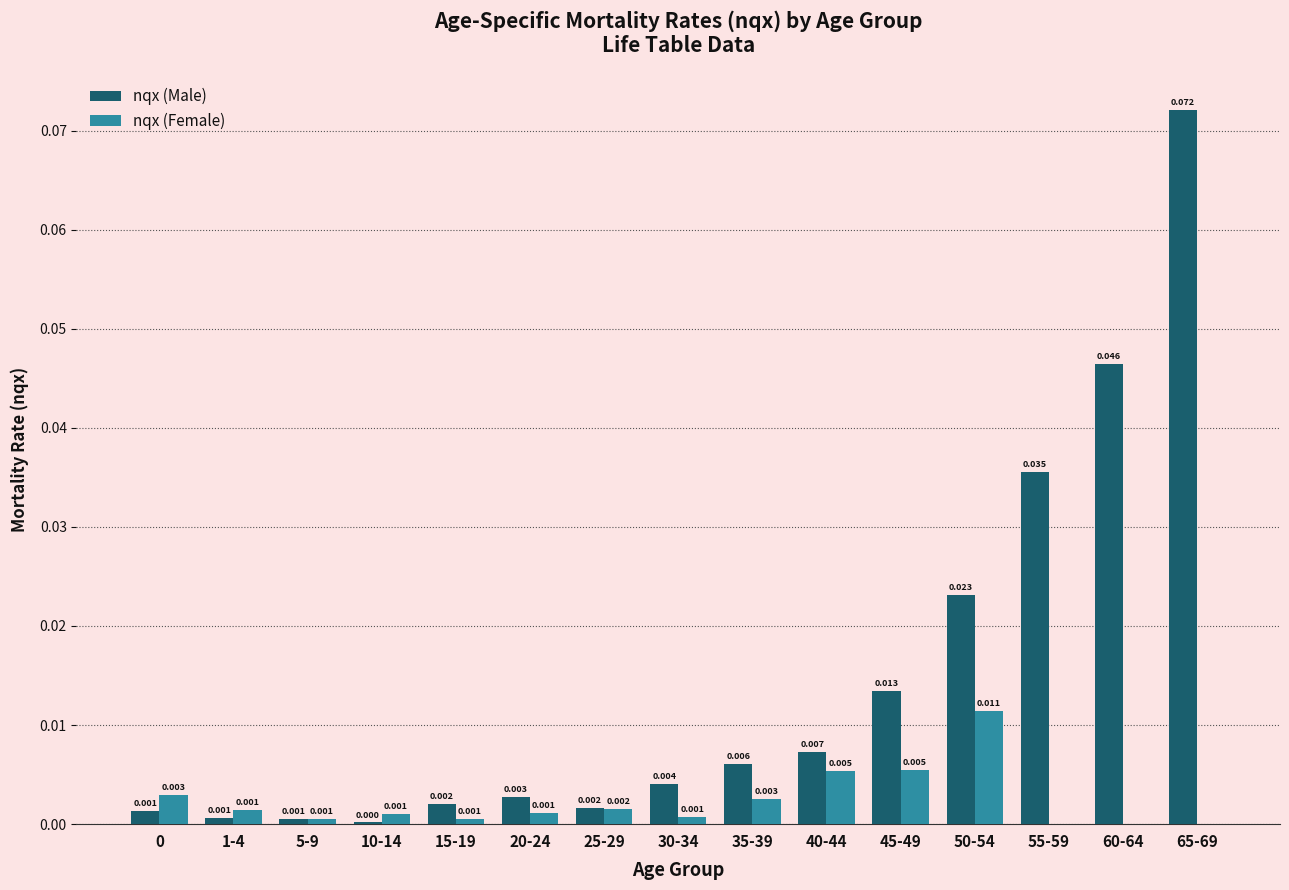

How many groups of bars are there?

15